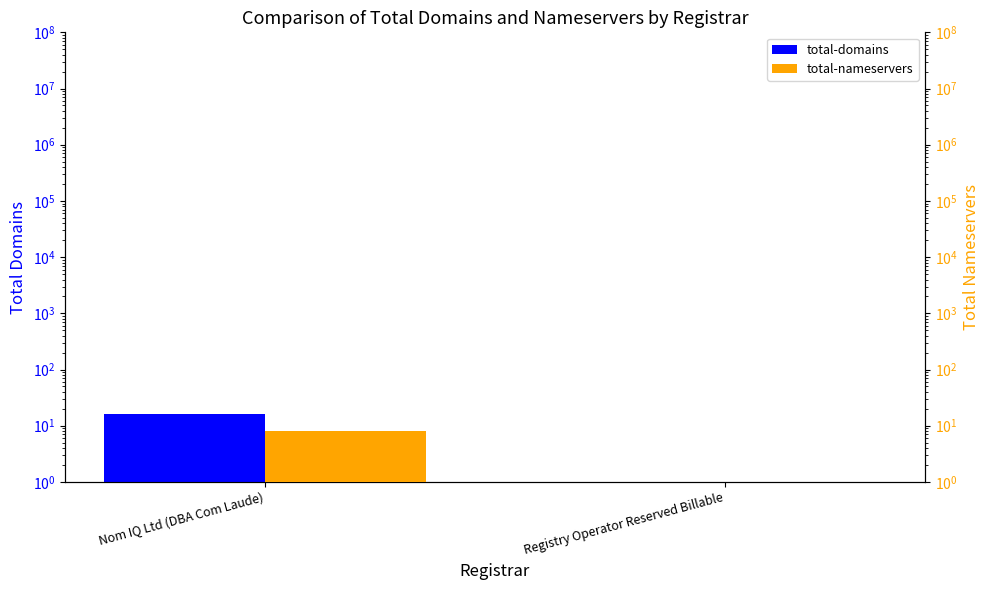

At how many categories does at least one series exceed 7?

1